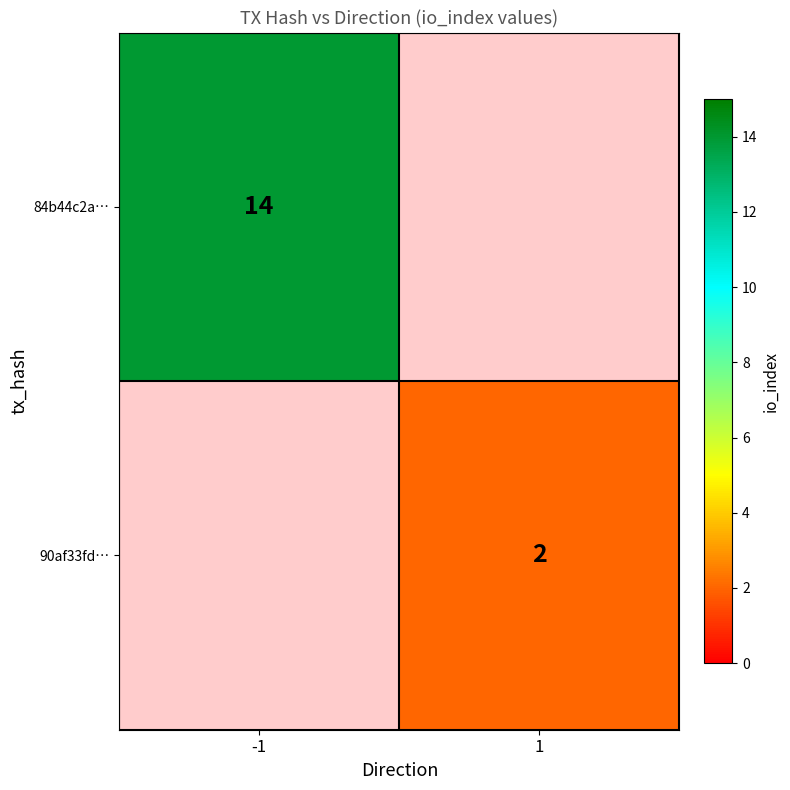

Is it true that 84b44c2a… equals 14 at -1?

True